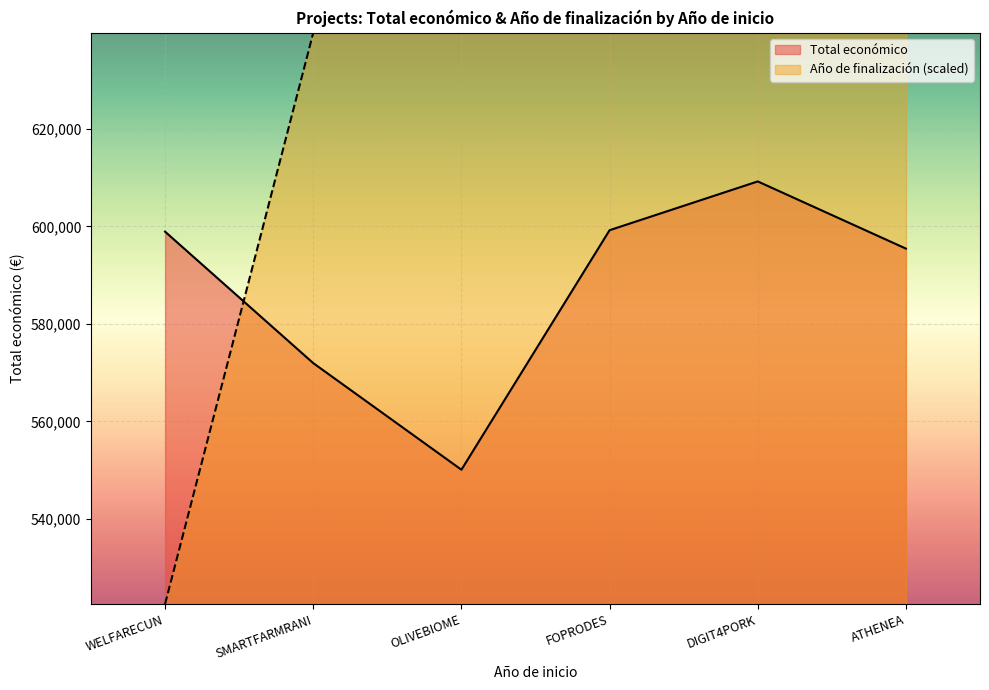

What is the value of the Año de finalización point at the 3rd from the left?

639666.3